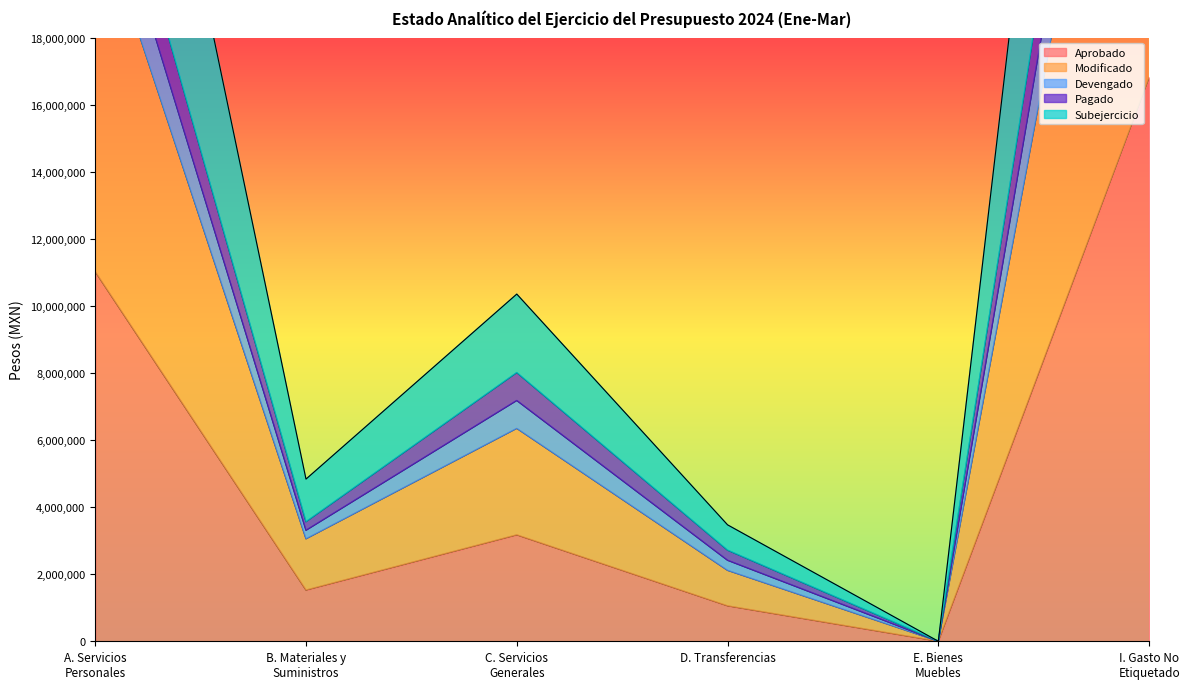

What is the value of the Pagado point at the 3rd from the left?

7179007.5